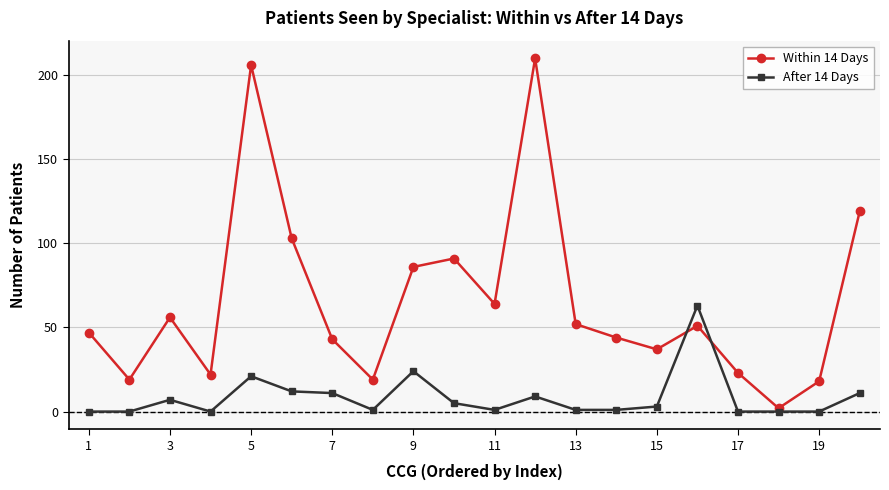

Rank the series by their maximum value, from highest to lowest.

Within 14 Days, After 14 Days